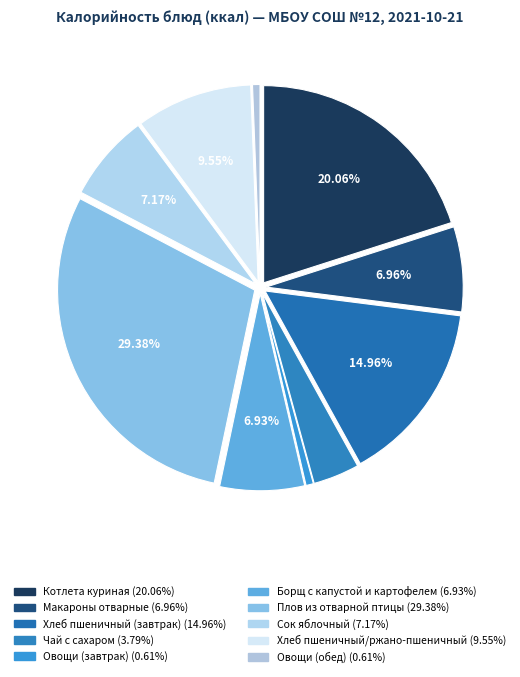

How many slices are in this pie chart?

10